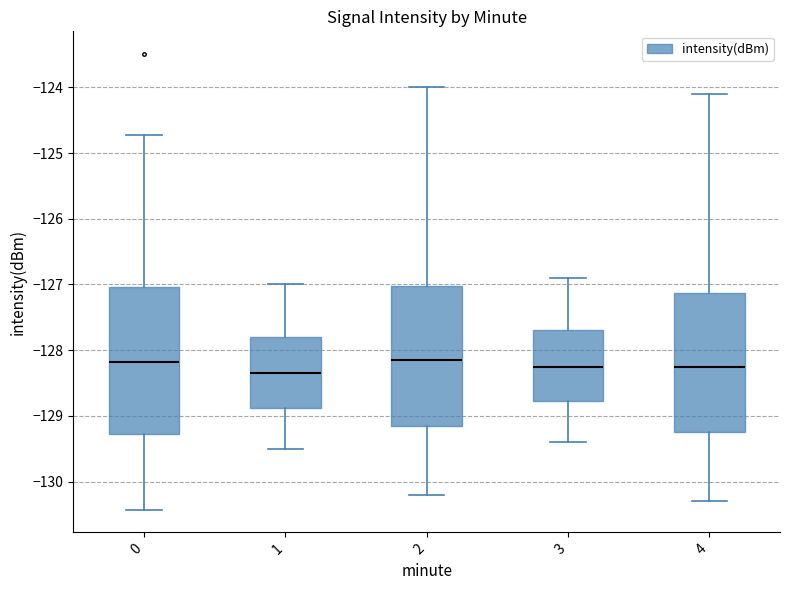

Which box has the lowest median line?

1